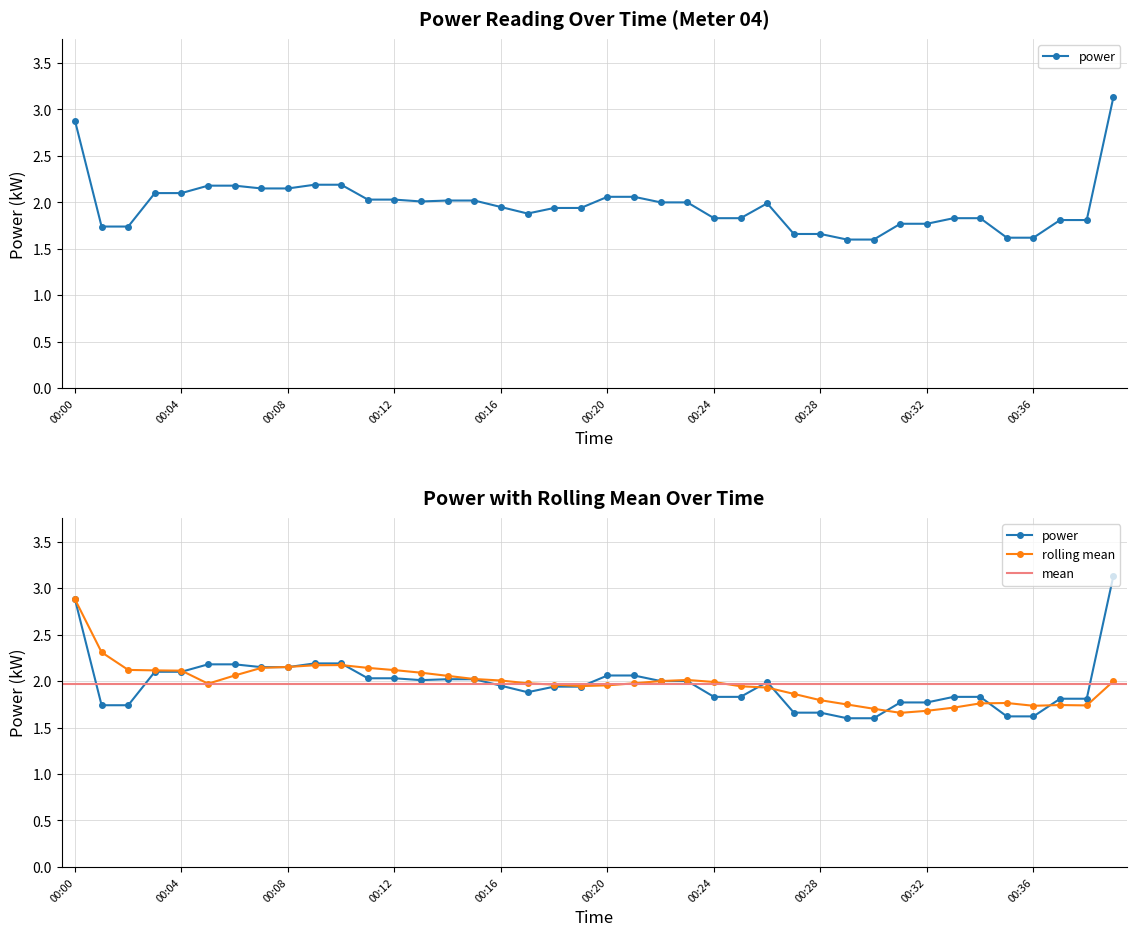

List the labels in order of value, smallest first.

00:29, 00:30, 00:35, 00:36, 00:27, 00:28, 00:01, 00:02, 00:31, 00:32, 00:37, 00:38, 00:24, 00:25, 00:33, 00:34, 00:17, 00:18, 00:19, 00:16, 00:26, 00:22, 00:23, 00:13, 00:14, 00:15, 00:11, 00:12, 00:20, 00:21, 00:03, 00:04, 00:07, 00:08, 00:05, 00:06, 00:09, 00:10, 00:00, 00:39